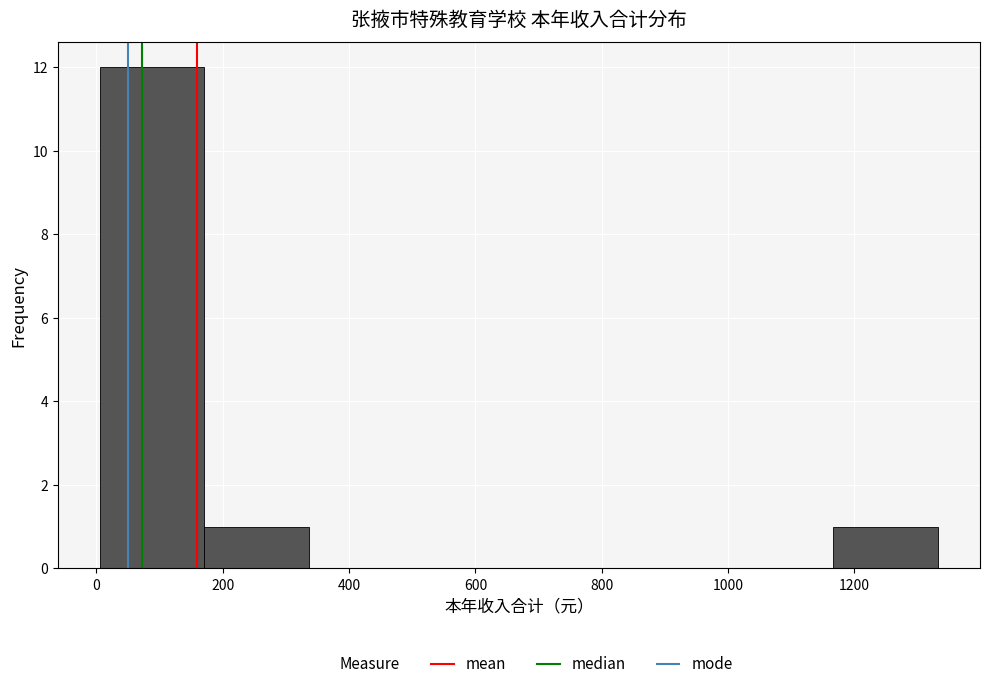

Which range on the x-axis has the tallest bar?

0 to 180